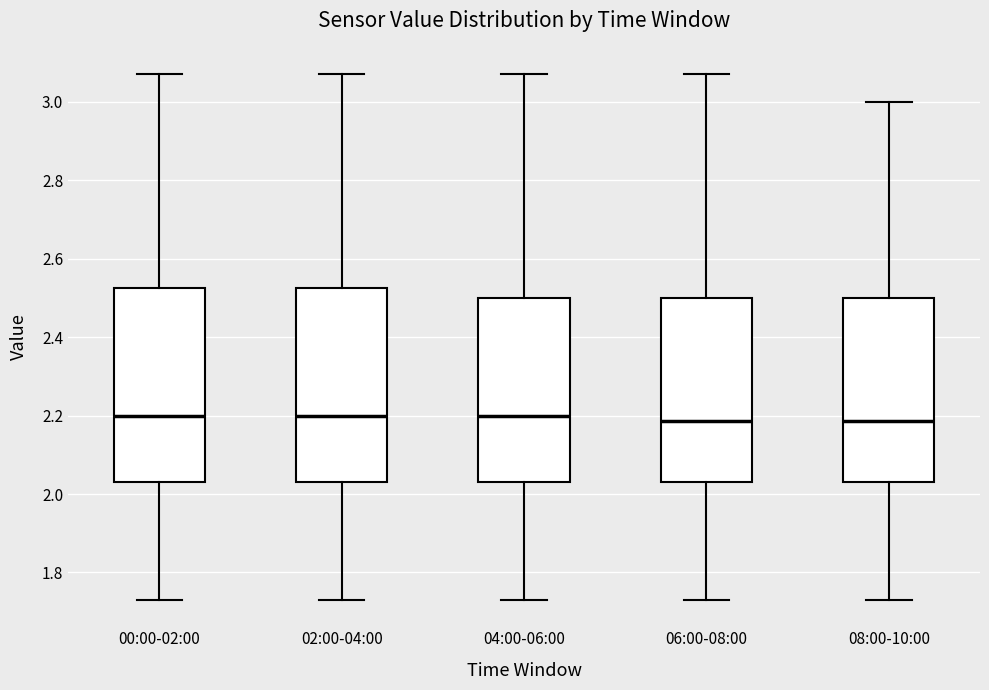

Reading left to right, read every box against the y-axis: the position of its median line, the range the box covers, and the ends of its whiskers. The values are not printed on the chart, so give them approximately, as read against the axis.

00:00-02:00: median 2.20, box 2.04 to 2.52, whiskers 1.74 to 3.08
02:00-04:00: median 2.20, box 2.04 to 2.52, whiskers 1.74 to 3.08
04:00-06:00: median 2.20, box 2.04 to 2.50, whiskers 1.74 to 3.08
06:00-08:00: median 2.18, box 2.04 to 2.50, whiskers 1.74 to 3.08
08:00-10:00: median 2.18, box 2.04 to 2.50, whiskers 1.74 to 3.00